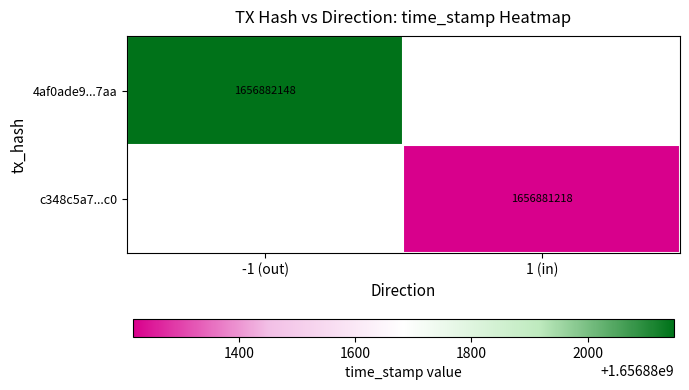

Count the number of categories in the chart.

2